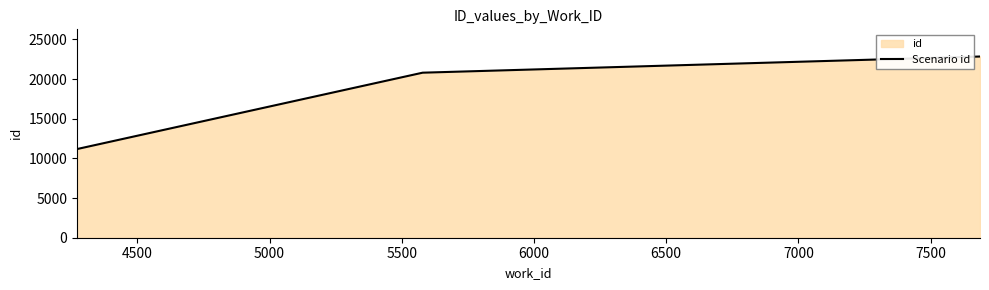

Count the number of categories in the chart.

3